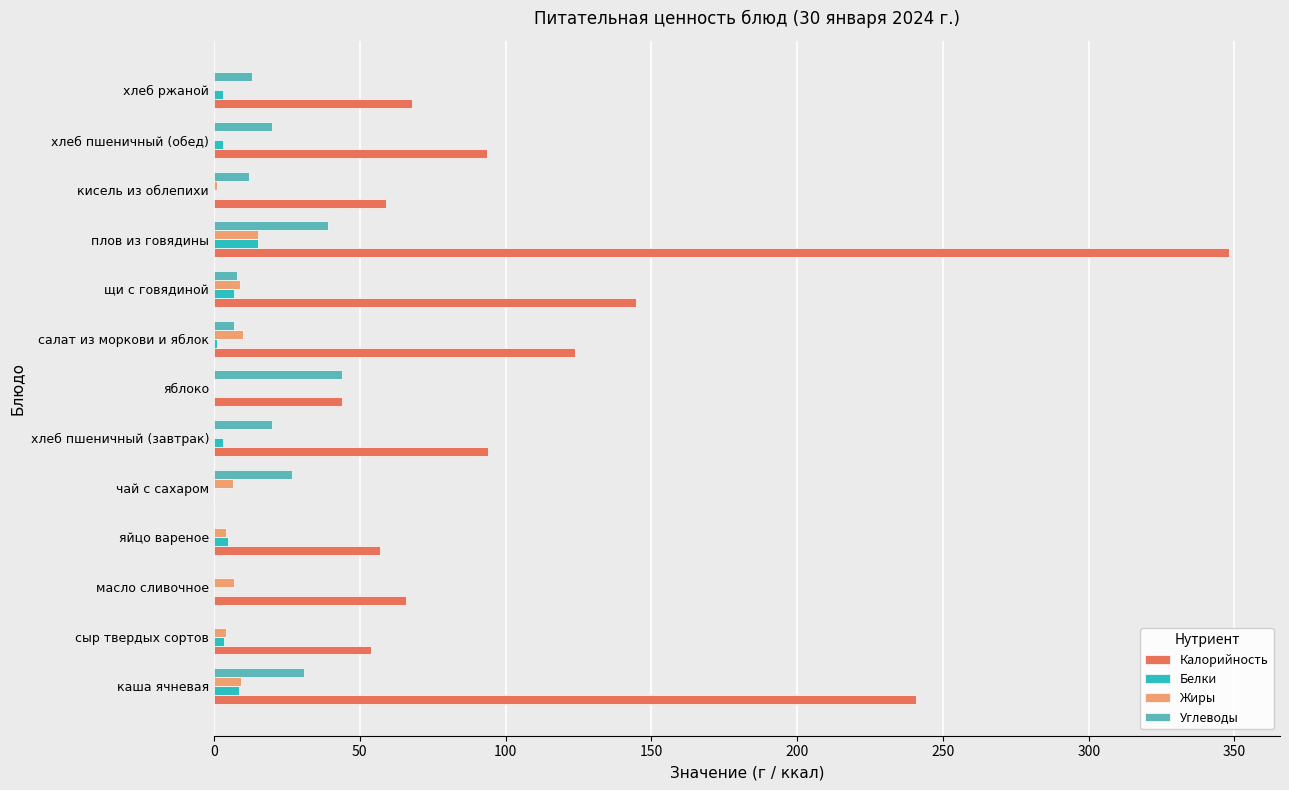

What is the greatest value displayed?

348.2